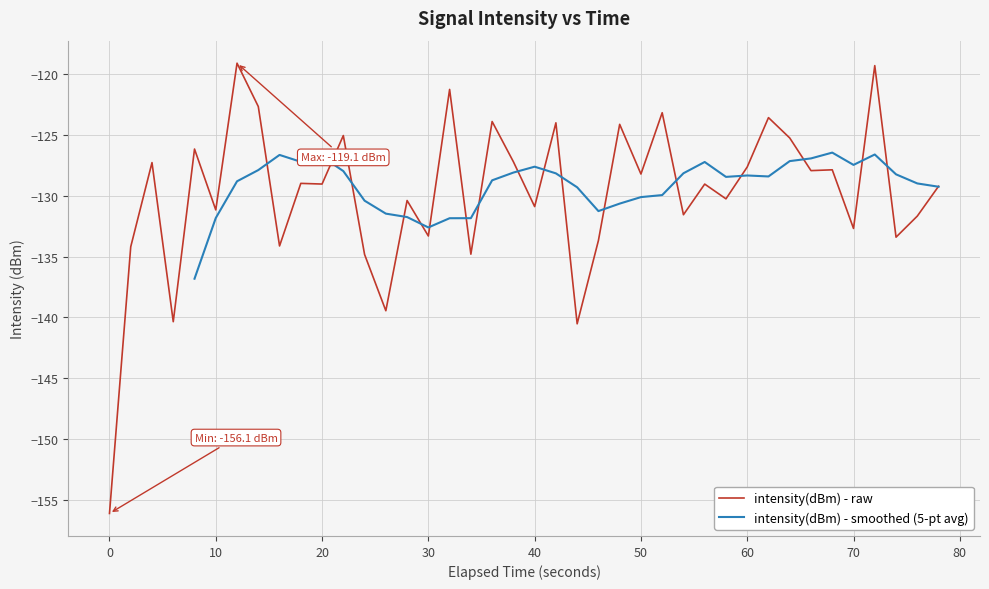

What is the maximum value shown in the chart?

-119.1